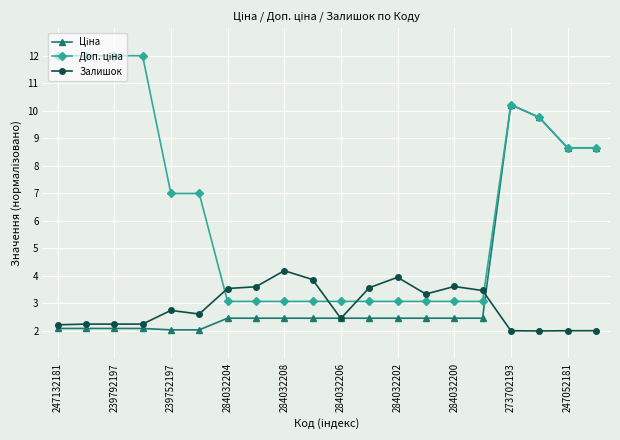

What is the value of the Залишок point at the 1st from the left?

2.2